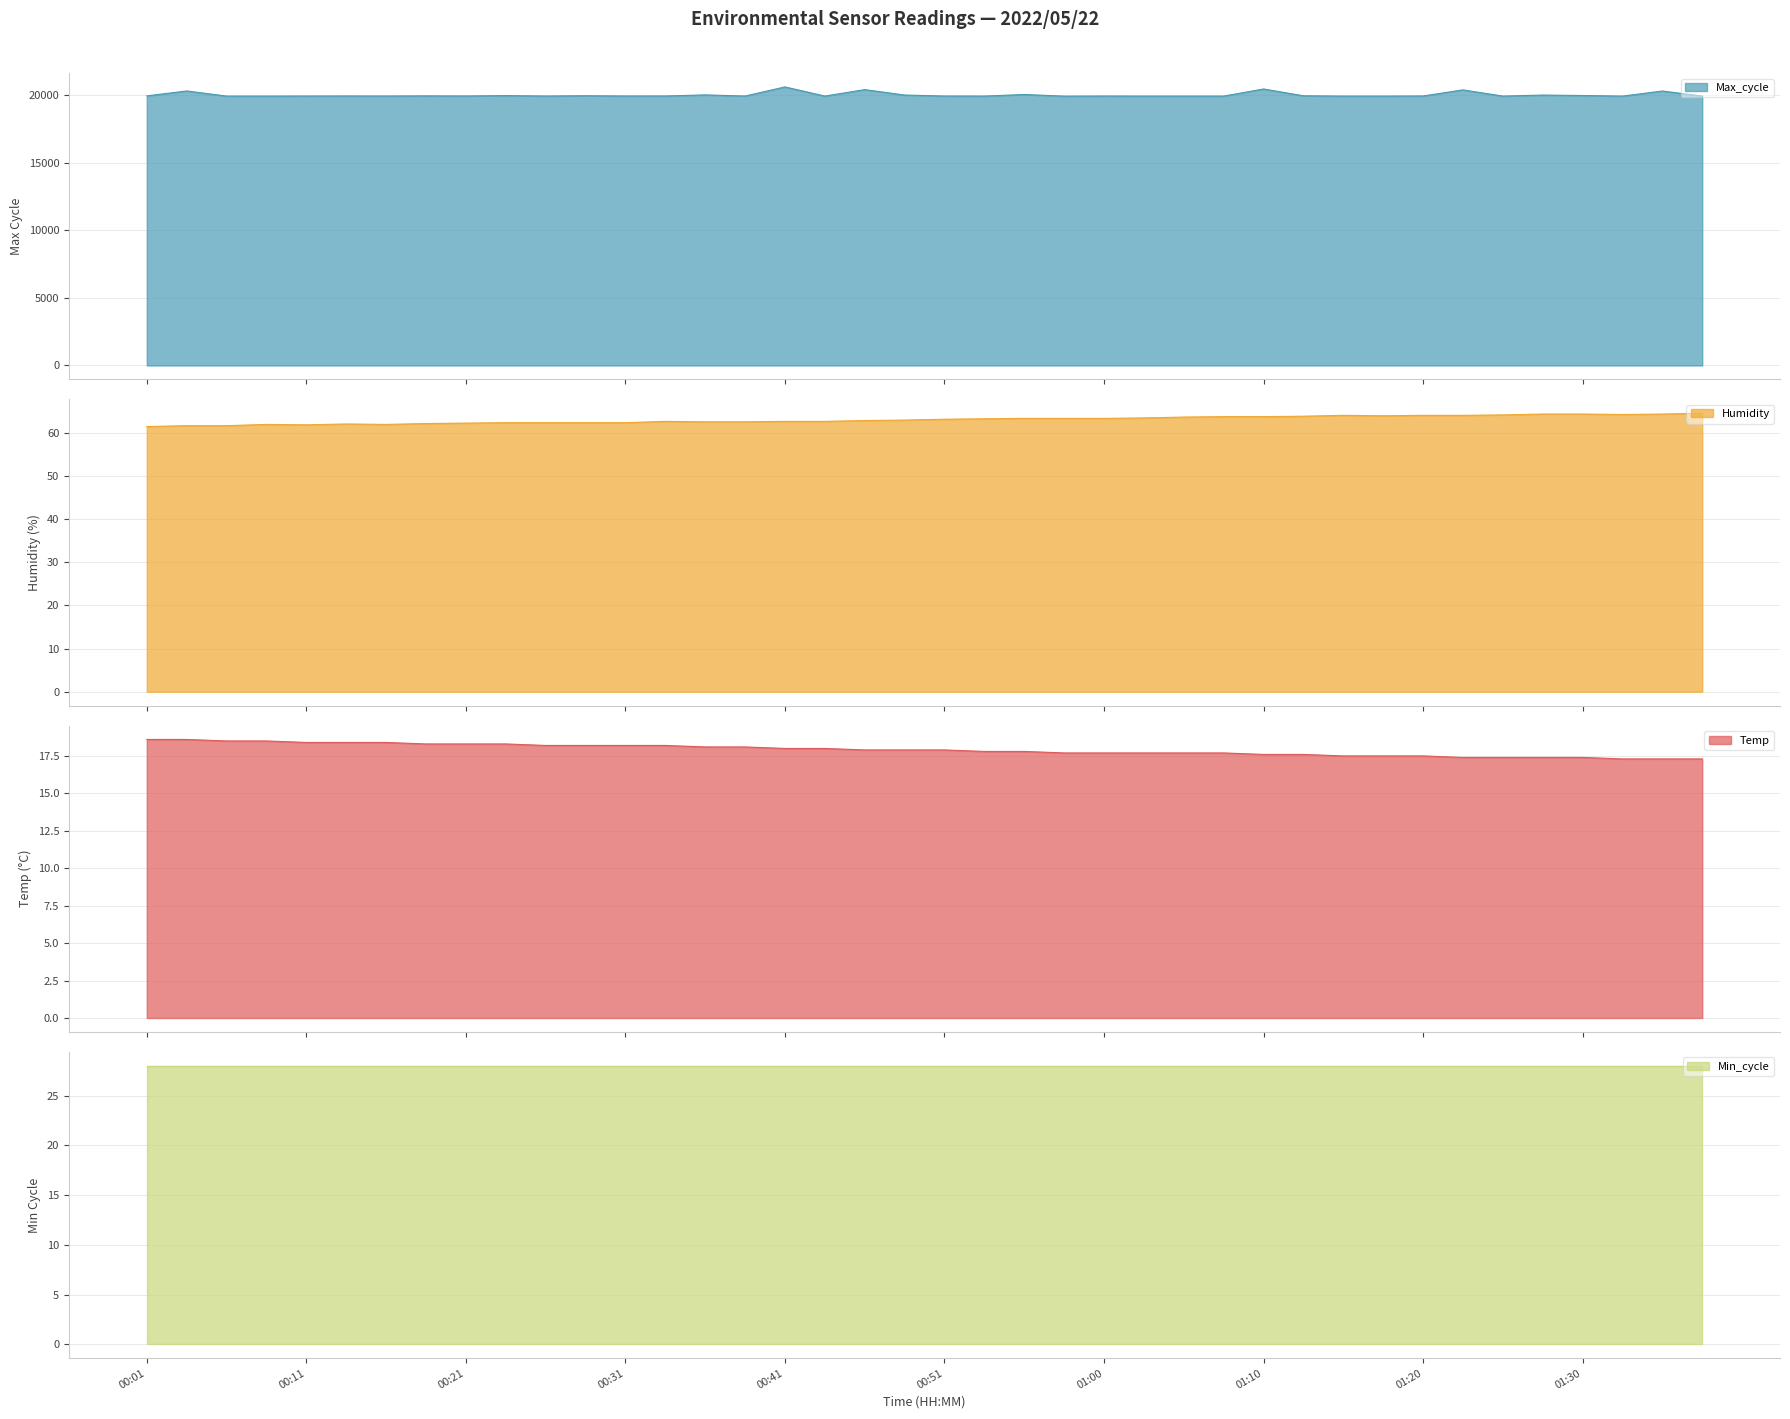

What is the difference between the second highest and second lowest values in the Humidity series?

2.7